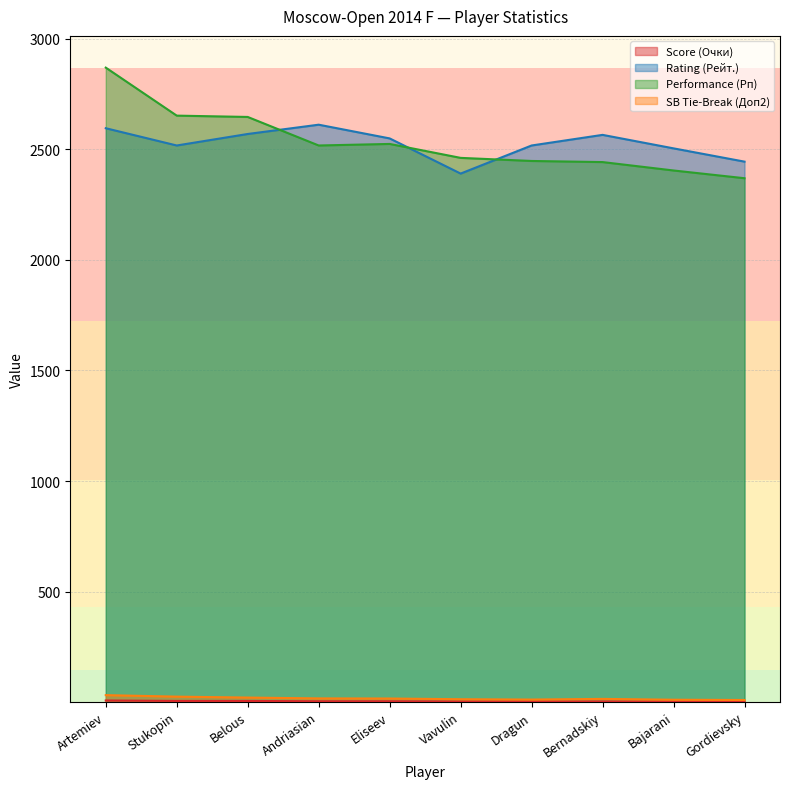

Where do Rating (Рейт.) and Performance (Рп) first cross each other?

Belous and Andriasian